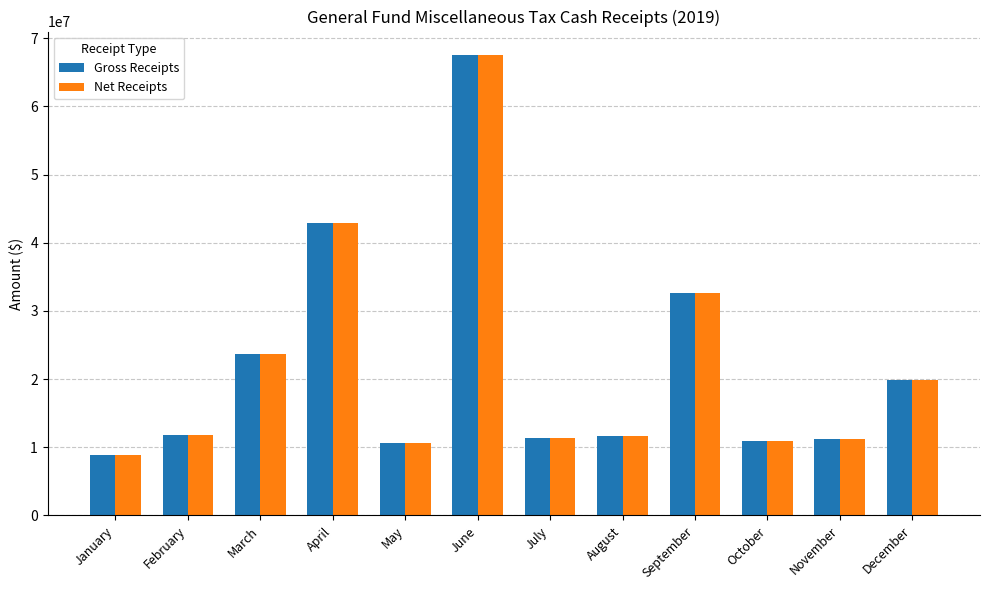

What is the difference between the Net Receipts values at April and March?

19287368.5